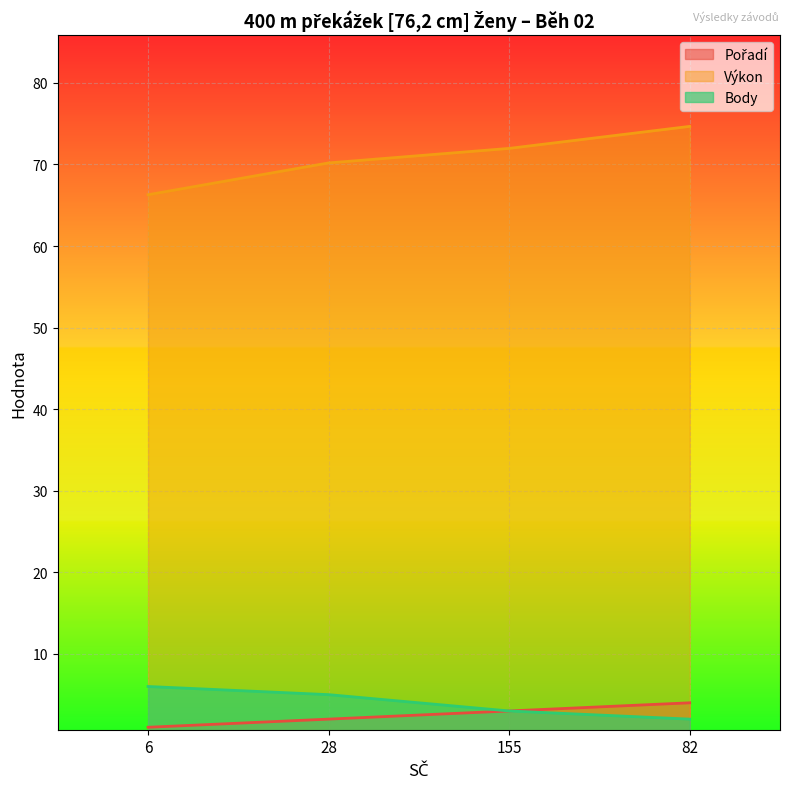

What is the maximum value for Pořadí?

4.0